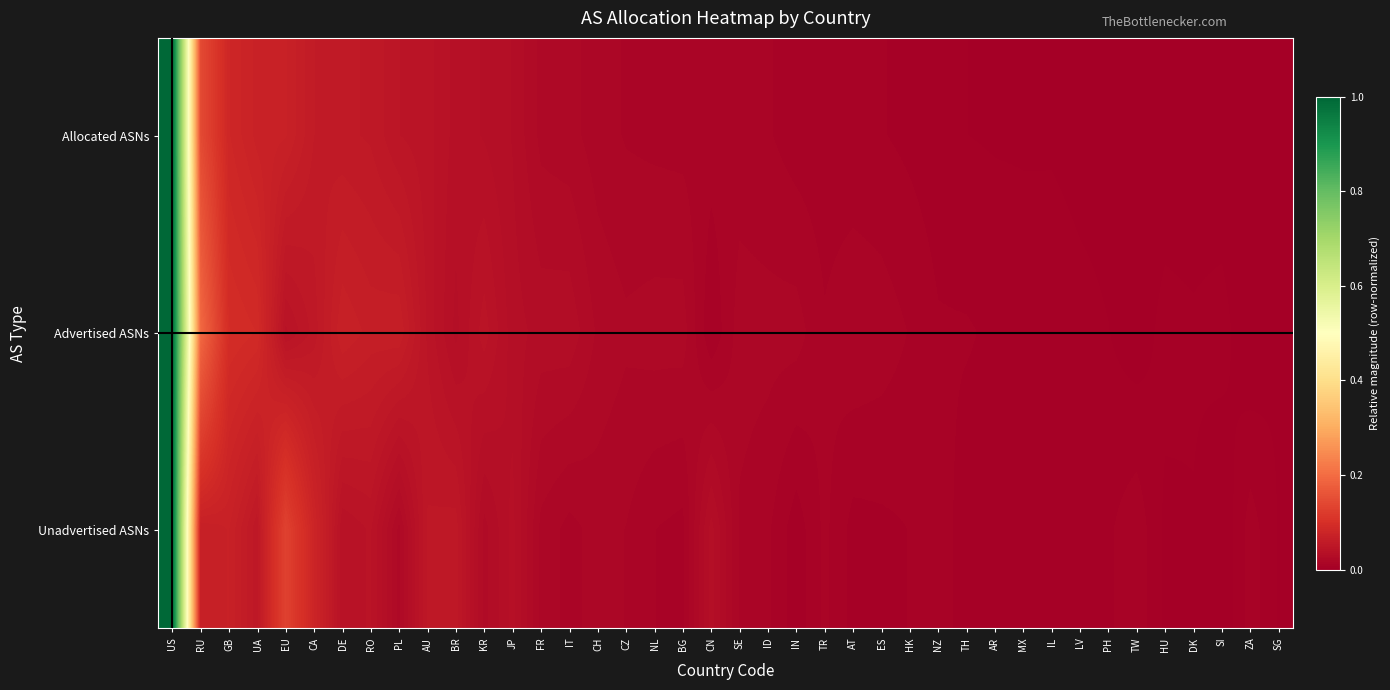

Reading left to right, list all the values displayed in this chart.

Allocated ASNs: US=1.0	RU=0.1	GB=0.1	UA=0.1	EU=0.1	CA=0.1	DE=0.1	RO=0.1	PL=0.0	AU=0.0	BR=0.0	KR=0.0	JP=0.0	FR=0.0	IT=0.0	CH=0.0	CZ=0.0	NL=0.0	BG=0.0	CN=0.0	SE=0.0	ID=0.0	IN=0.0	TR=0.0	AT=0.0	ES=0.0	HK=0.0	NZ=0.0	TH=0.0	AR=0.0	MX=0.0	IL=0.0	LV=0.0	PH=0.0	TW=0.0	HU=0.0	DK=0.0	SI=0.0	ZA=0.0	SG=0.0
Advertised ASNs: US=1.0	RU=0.2	GB=0.1	UA=0.1	EU=0.0	CA=0.1	DE=0.1	RO=0.1	PL=0.1	AU=0.0	BR=0.0	KR=0.0	JP=0.0	FR=0.0	IT=0.0	CH=0.0	CZ=0.0	NL=0.0	BG=0.0	CN=0.0	SE=0.0	ID=0.0	IN=0.0	TR=0.0	AT=0.0	ES=0.0	HK=0.0	NZ=0.0	TH=0.0	AR=0.0	MX=0.0	IL=0.0	LV=0.0	PH=0.0	TW=0.0	HU=0.0	DK=0.0	SI=0.0	ZA=0.0	SG=0.0
Unadvertised ASNs: US=1.0	RU=0.1	GB=0.1	UA=0.1	EU=0.1	CA=0.1	DE=0.0	RO=0.0	PL=0.0	AU=0.1	BR=0.1	KR=0.0	JP=0.0	FR=0.0	IT=0.0	CH=0.0	CZ=0.0	NL=0.0	BG=0.0	CN=0.0	SE=0.0	ID=0.0	IN=0.0	TR=0.0	AT=0.0	ES=0.0	HK=0.0	NZ=0.0	TH=0.0	AR=0.0	MX=0.0	IL=0.0	LV=0.0	PH=0.0	TW=0.0	HU=0.0	DK=0.0	SI=0.0	ZA=0.0	SG=0.0